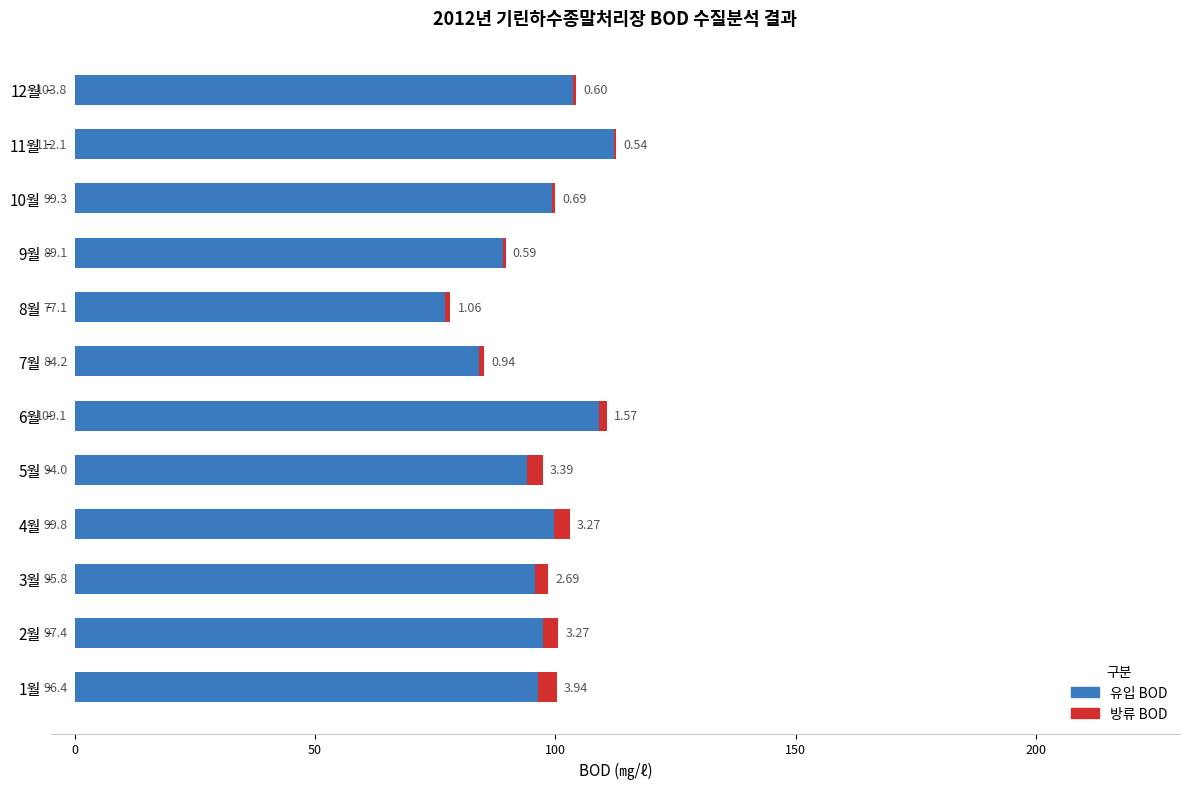

At which category is the sum across all series the highest?

11월